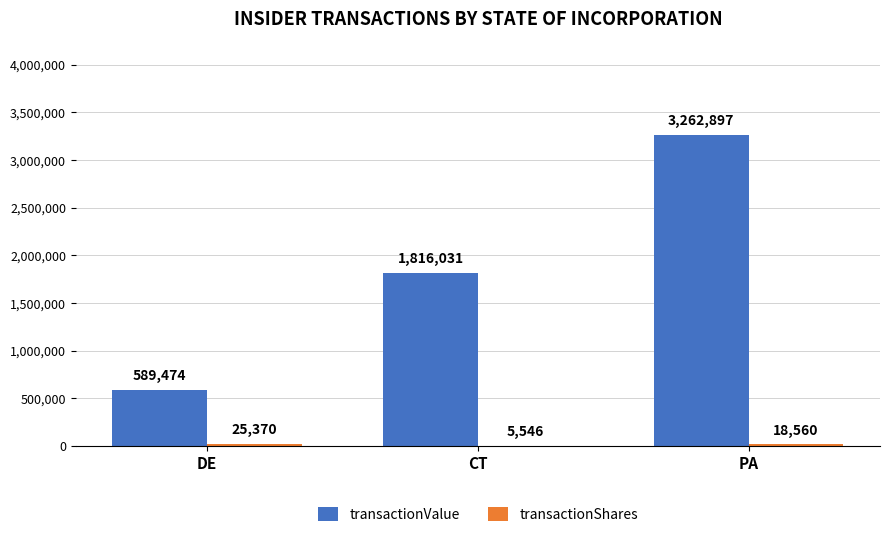

What is the sum of the transactionValue values at PA and CT?

5078928